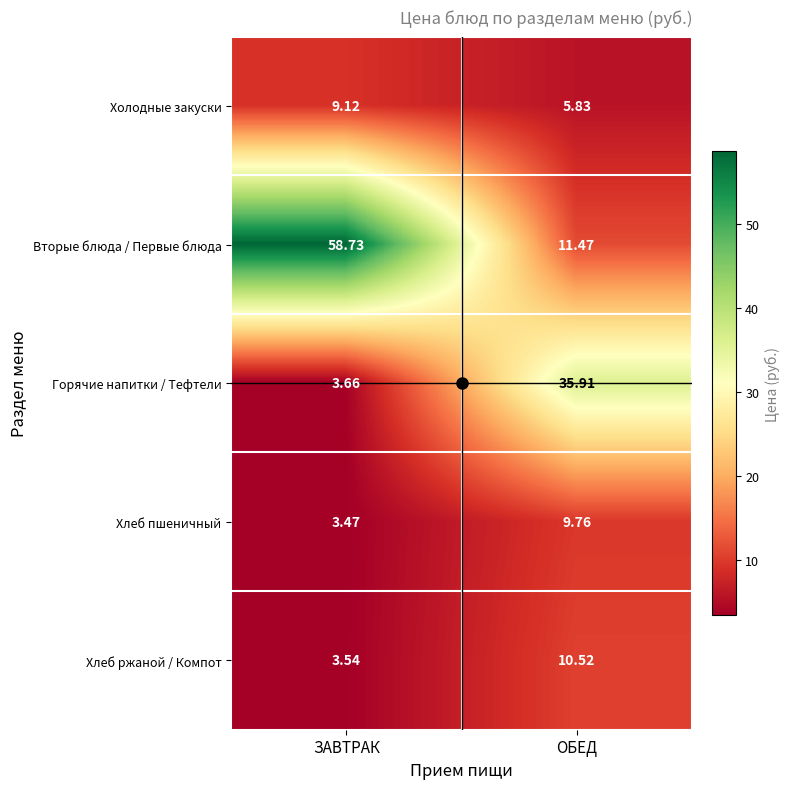

Which label corresponds to the largest value in the chart?

ЗАВТРАК